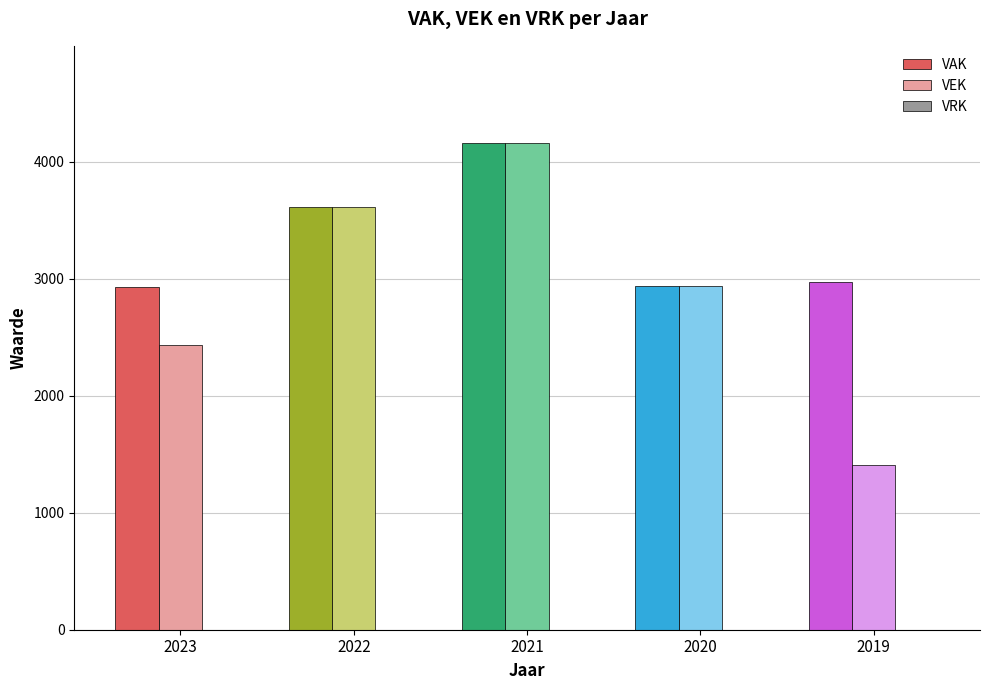

What is the average value of the VEK series?

2911